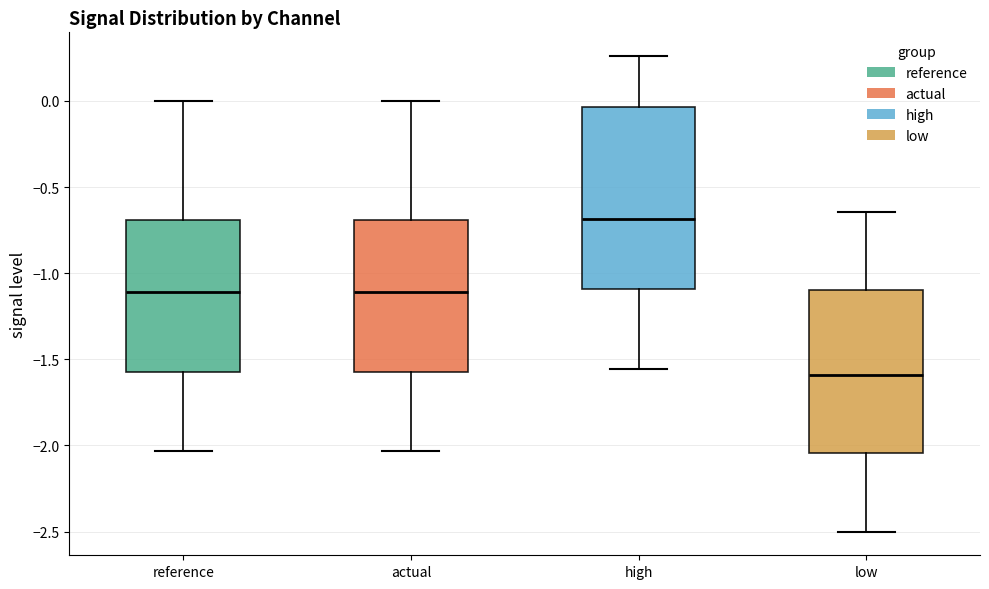

Where is the lower edge of the box for actual on the y-axis? The values are not printed on the chart, so give them approximately, as read against the axis.

-1.55